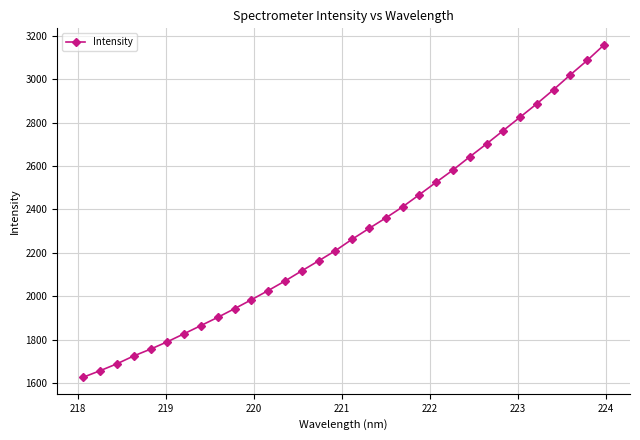

What is the greatest value displayed?

3157.0